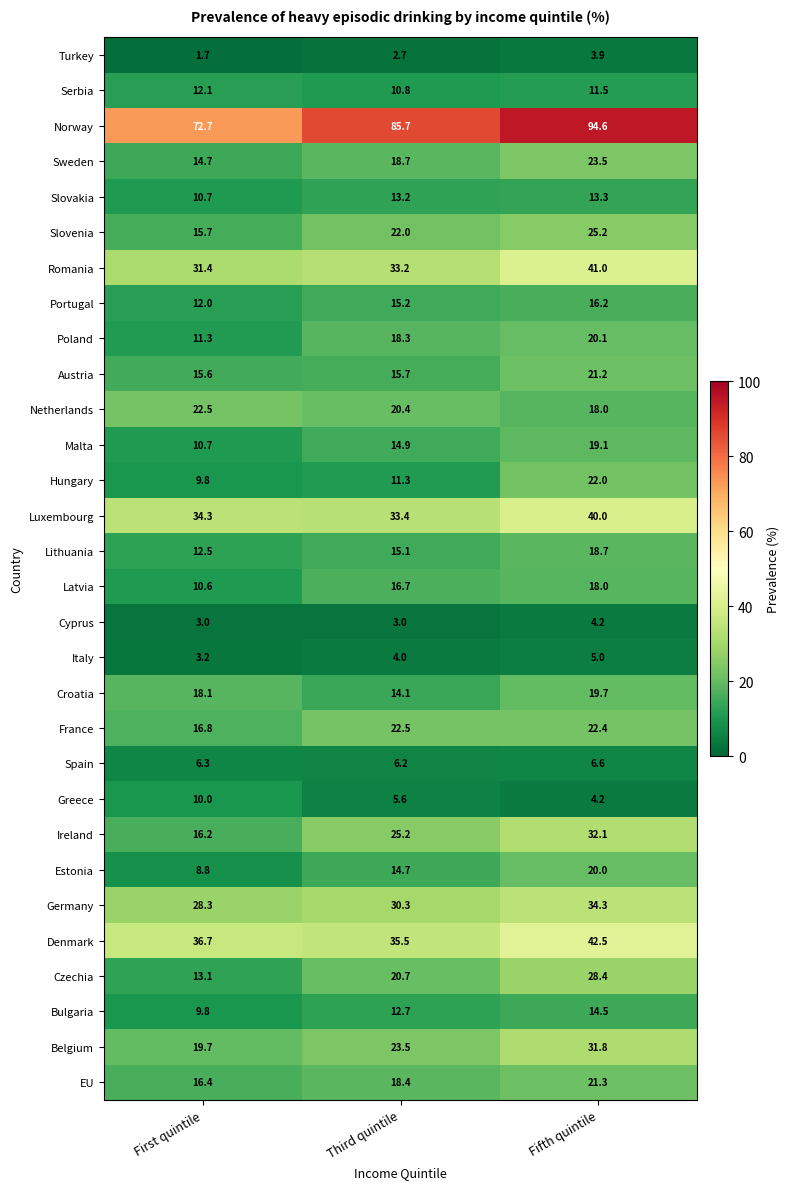

What is the difference between the maximum and minimum values in the Belgium series?

12.1